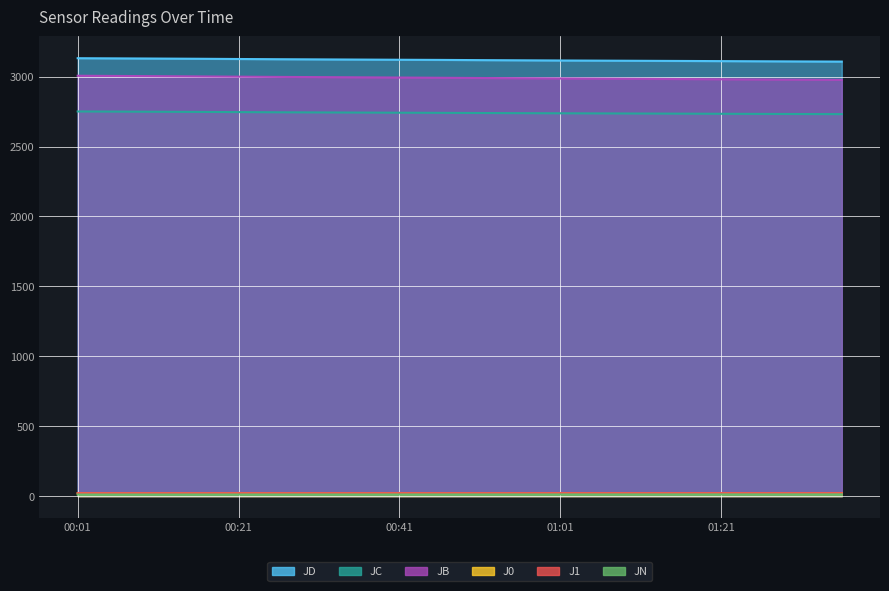

Which series has the largest total across all categories?

JD